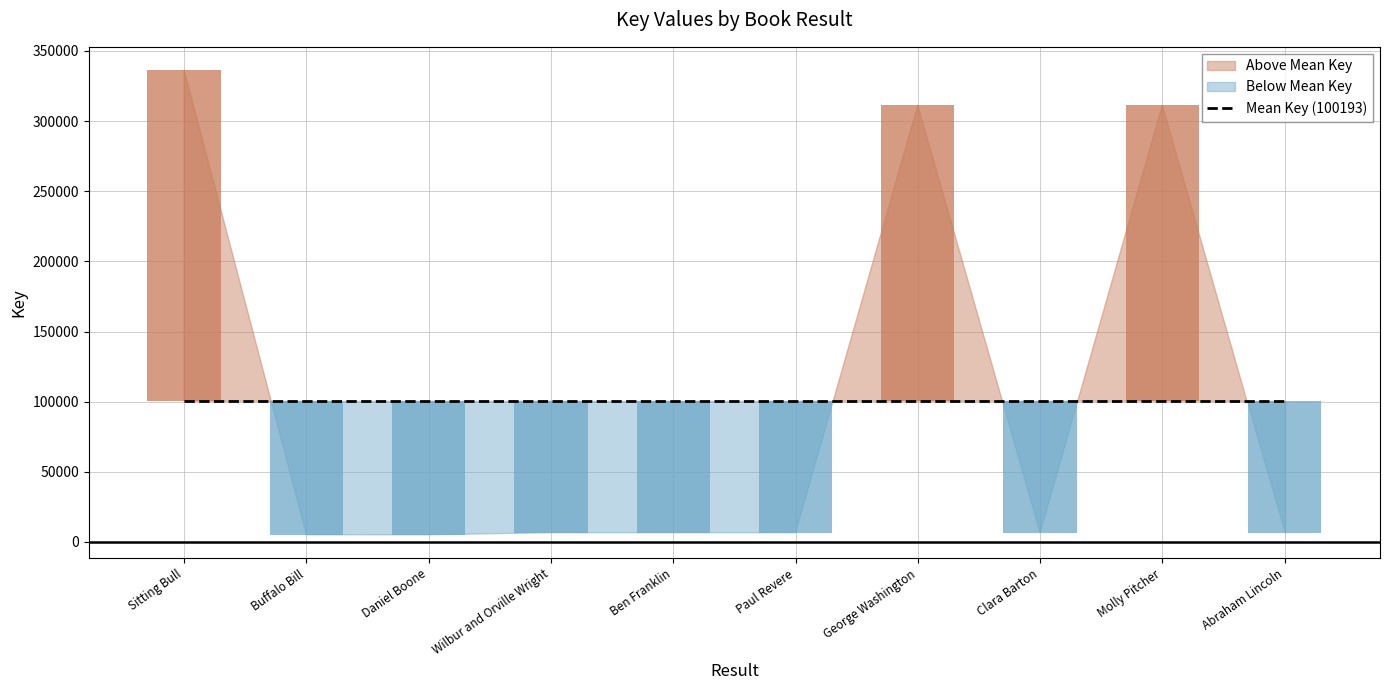

Where is the data nearest to the value 170715?

Molly Pitcher